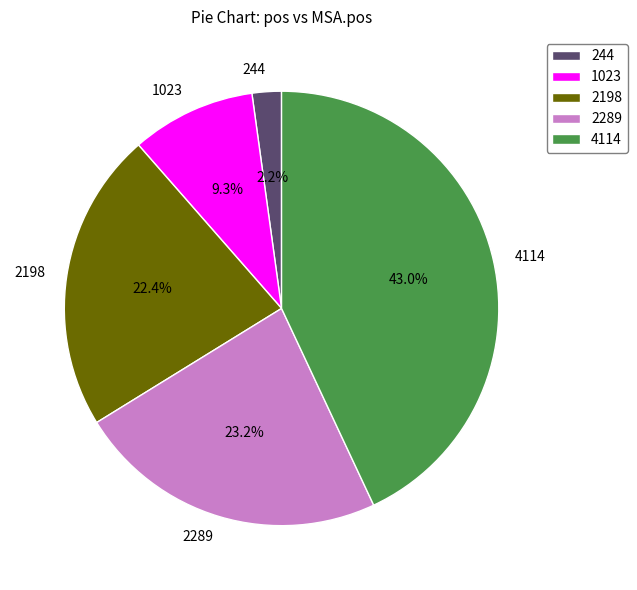

How many slices are in this pie chart?

5